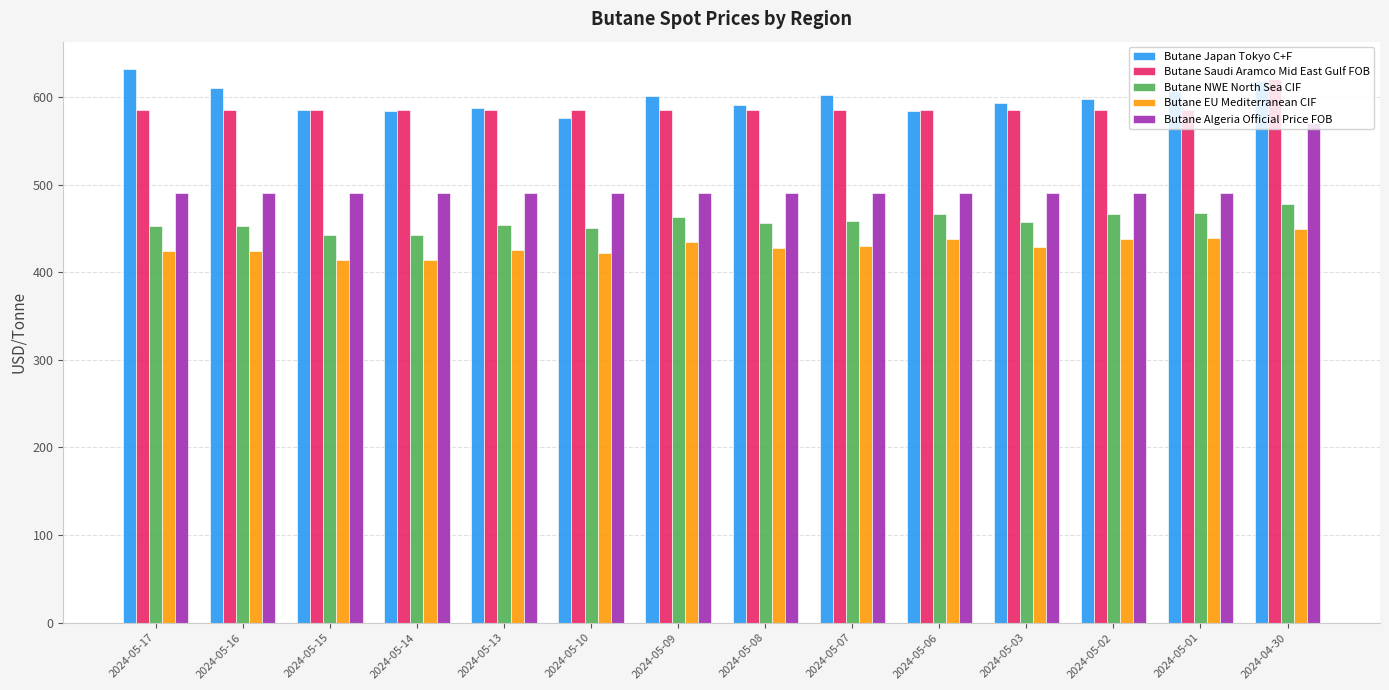

Is the value of Butane EU Mediterranean CIF at 2024-05-10 greater than the value of Butane Saudi Aramco Mid East Gulf FOB at 2024-05-17?

No